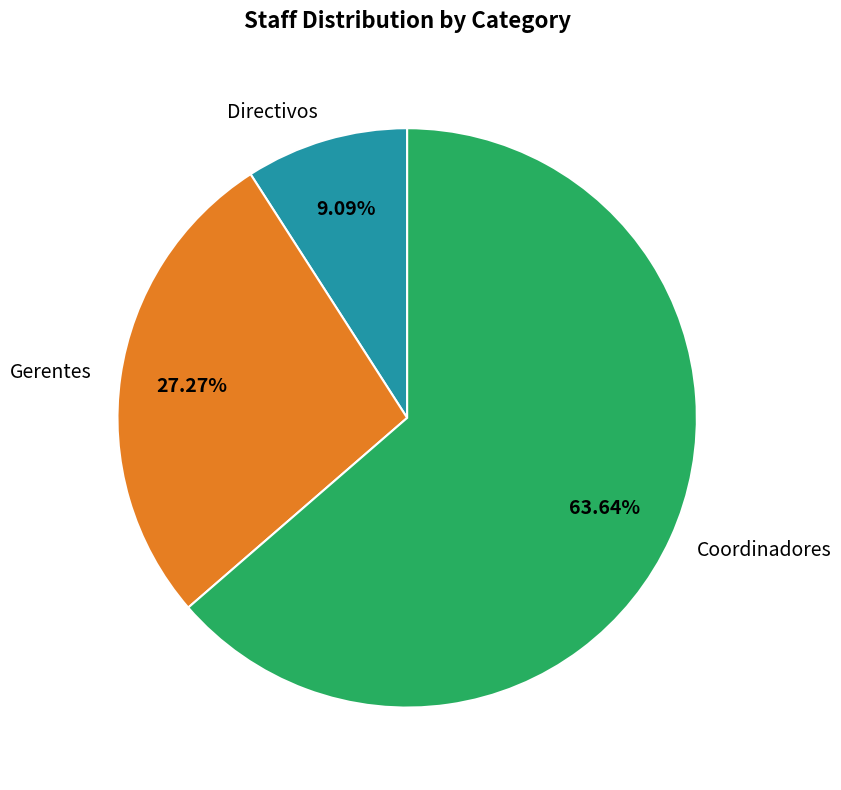

What is the total percentage of Directivos and Coordinadores?

72.7%